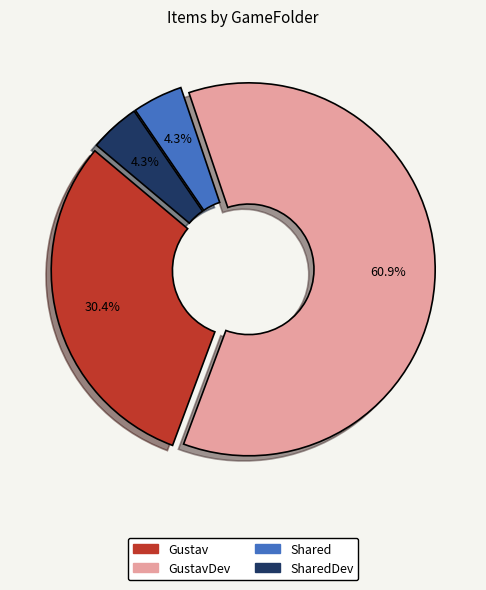

Is there any slice that represents more than half of the pie?

Yes